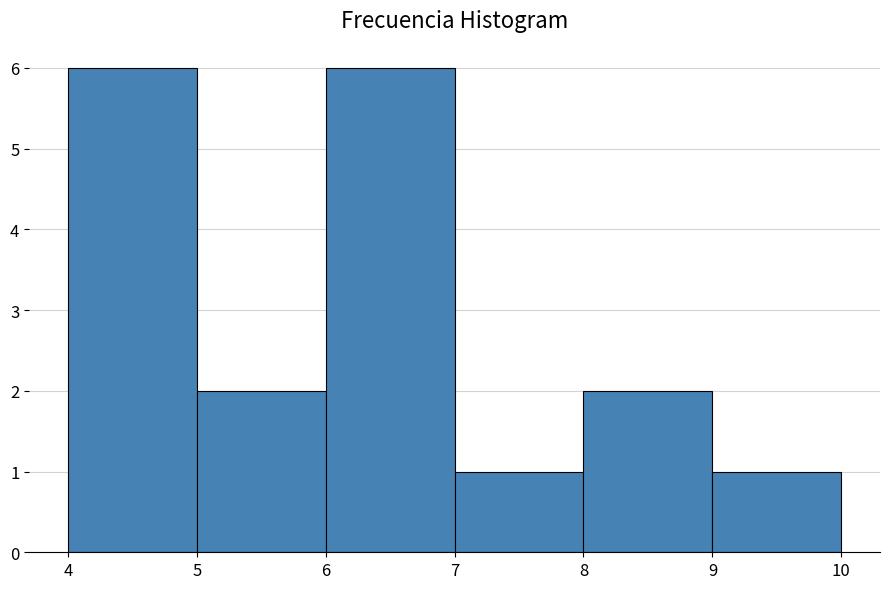

Reading left to right, list every bar in this chart as the range it spans on the x-axis followed by its height. The values are not printed on the chart, so give them approximately, as read against the axis.

4 to 5: 6
5 to 6: 2
6 to 7: 6
7 to 8: 1
8 to 9: 2
9 to 10: 1